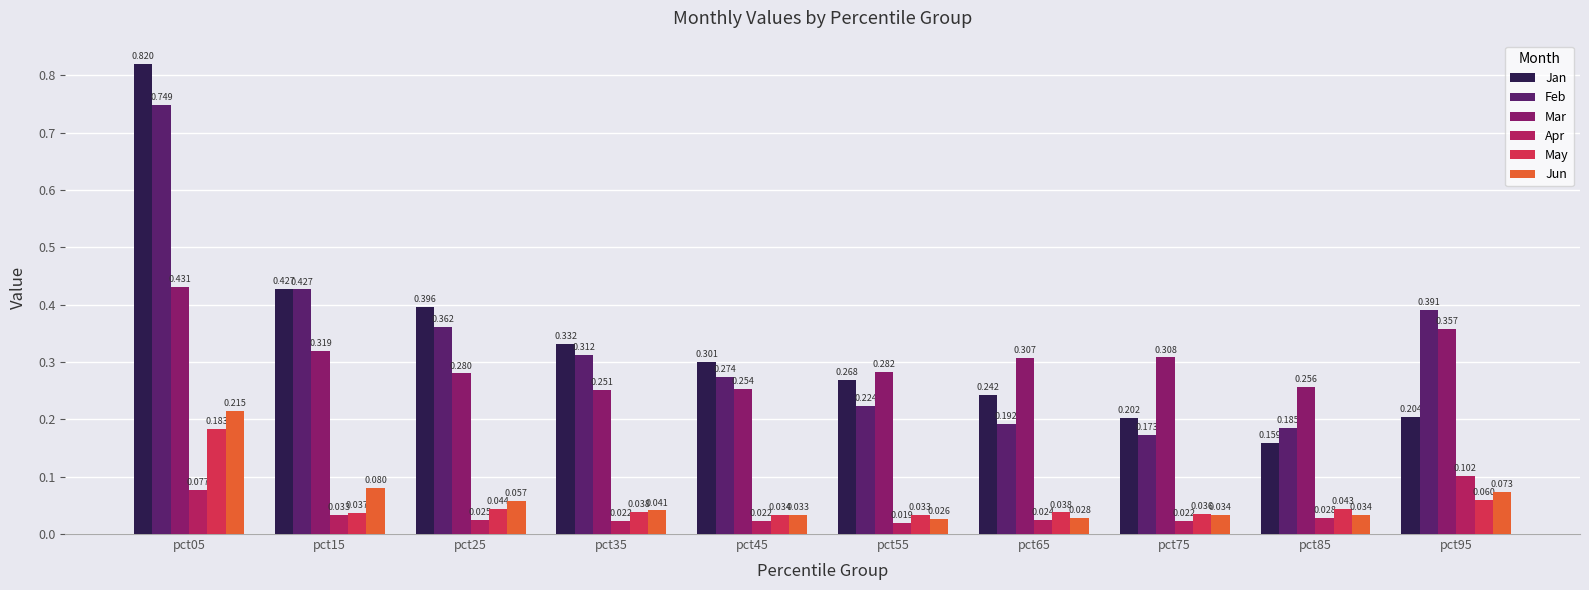

Between pct55 and pct65, which series saw the biggest shift?

Feb